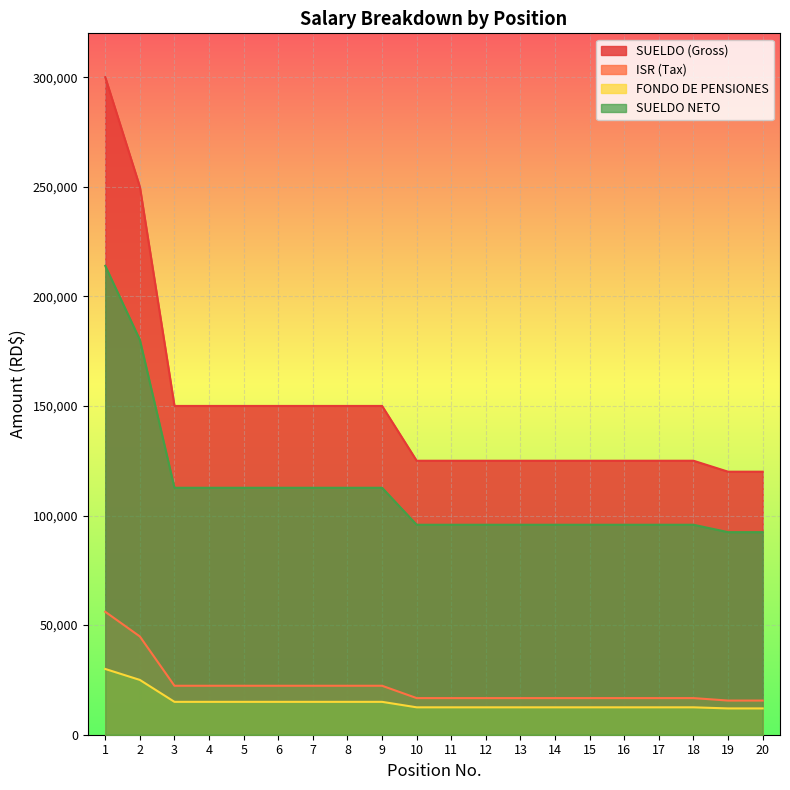

Which category has the highest value in the SUELDO NETO series?

1